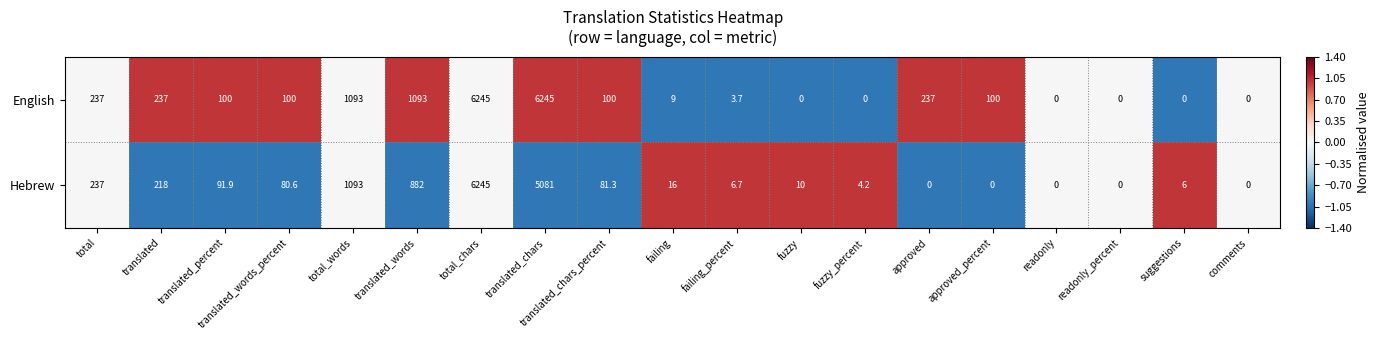

How many data points does each series have?

19